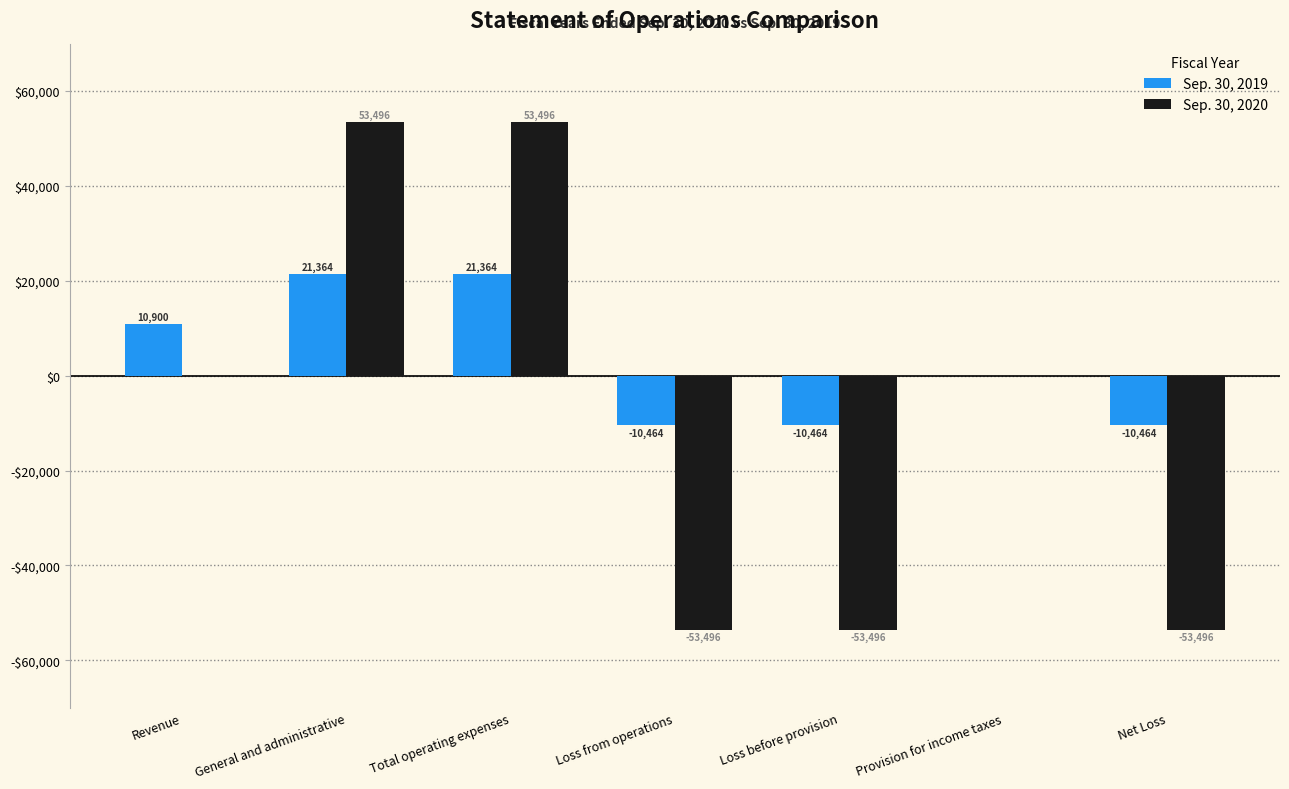

List the series in order of their peak value, highest first.

Sep. 30, 2020, Sep. 30, 2019